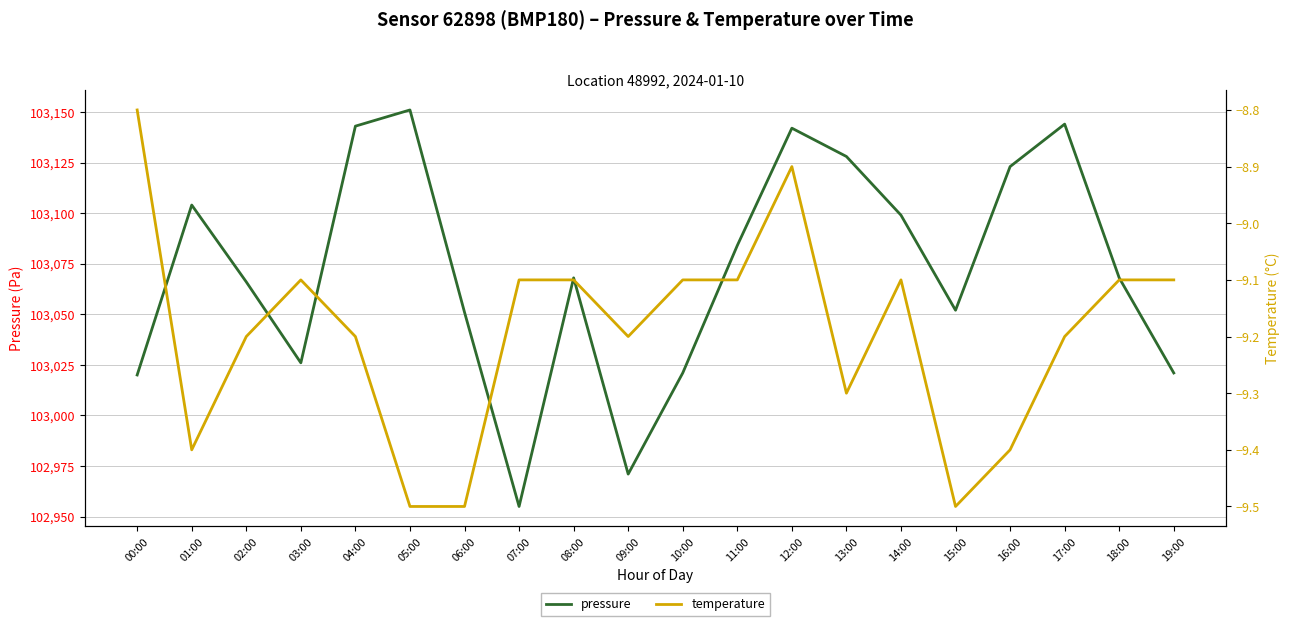

Is the value of temperature at 08:00 greater than the value of pressure at 08:00?

No